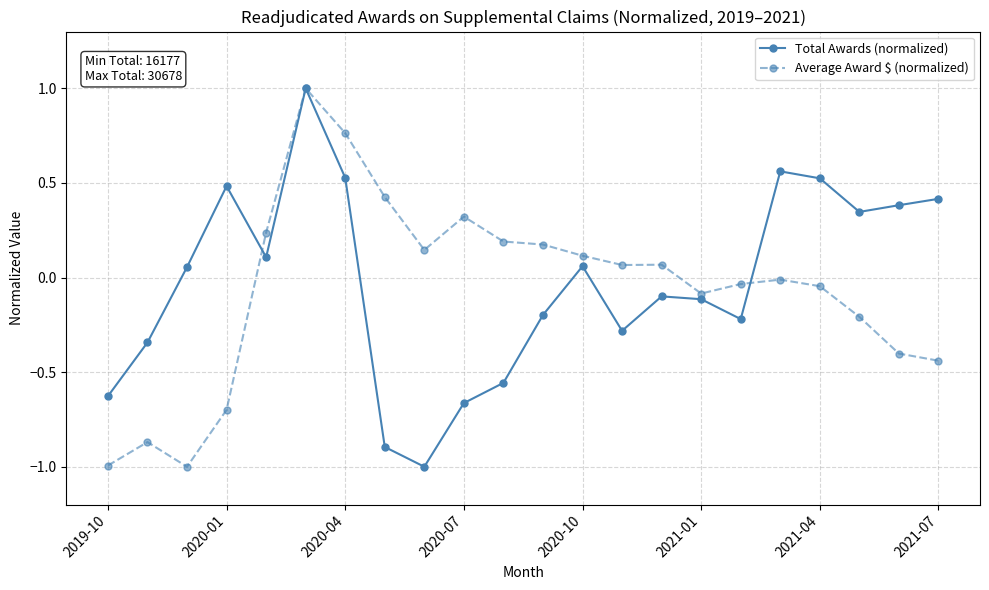

What is the greatest value displayed?

1.0